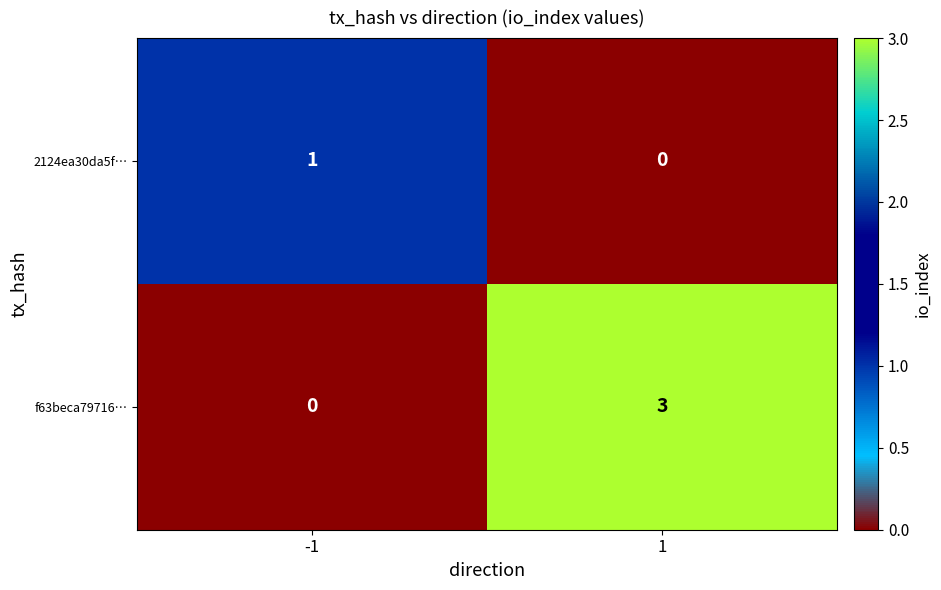

At how many categories does at least one series exceed 2?

1